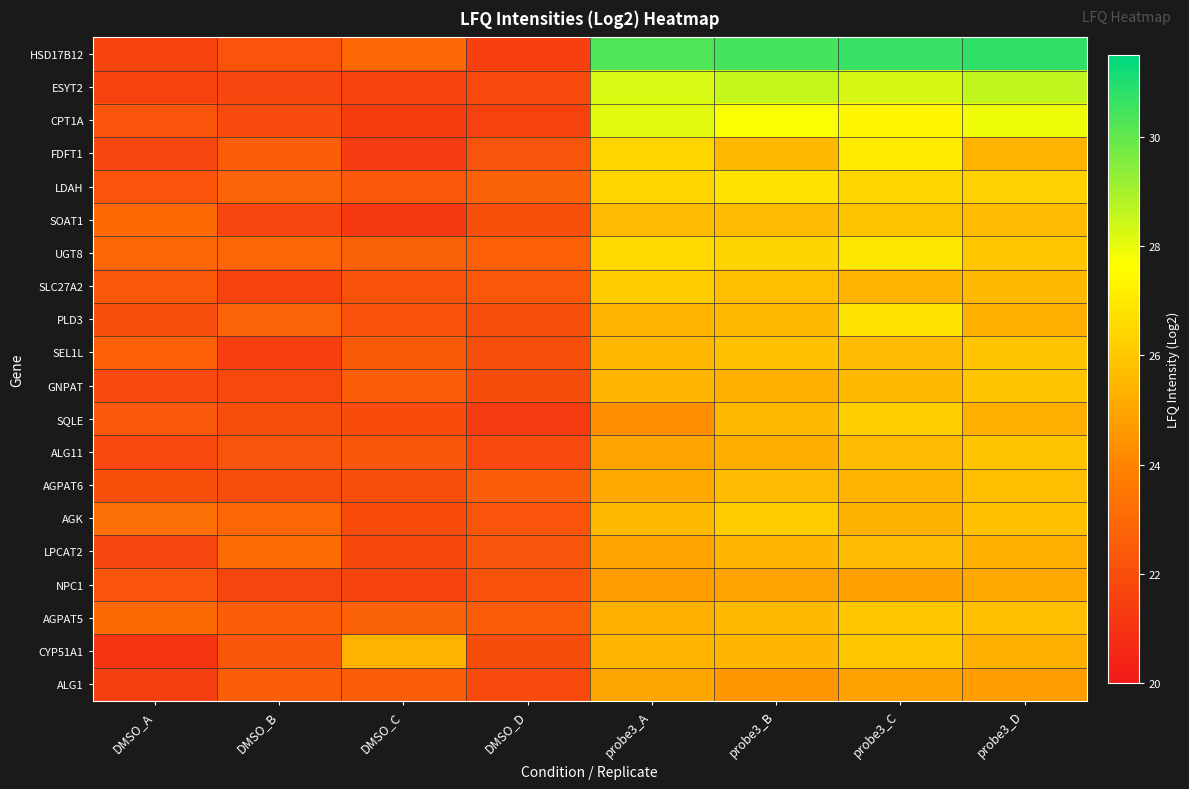

Rank the series by their maximum value, from highest to lowest.

HSD17B12, ESYT2, CPT1A, FDFT1, UGT8, LDAH, PLD3, SQLE, AGK, SLC27A2, CYP51A1, AGPAT5, ALG11, GNPAT, SOAT1, SEL1L, AGPAT6, LPCAT2, NPC1, ALG1